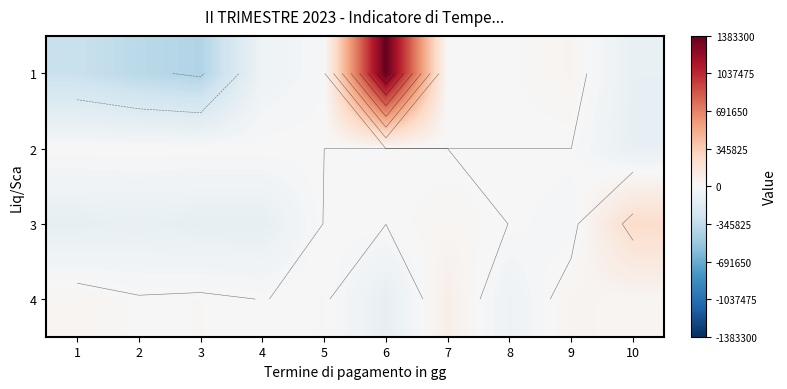

How many values in the 1 series are below -13685?

6